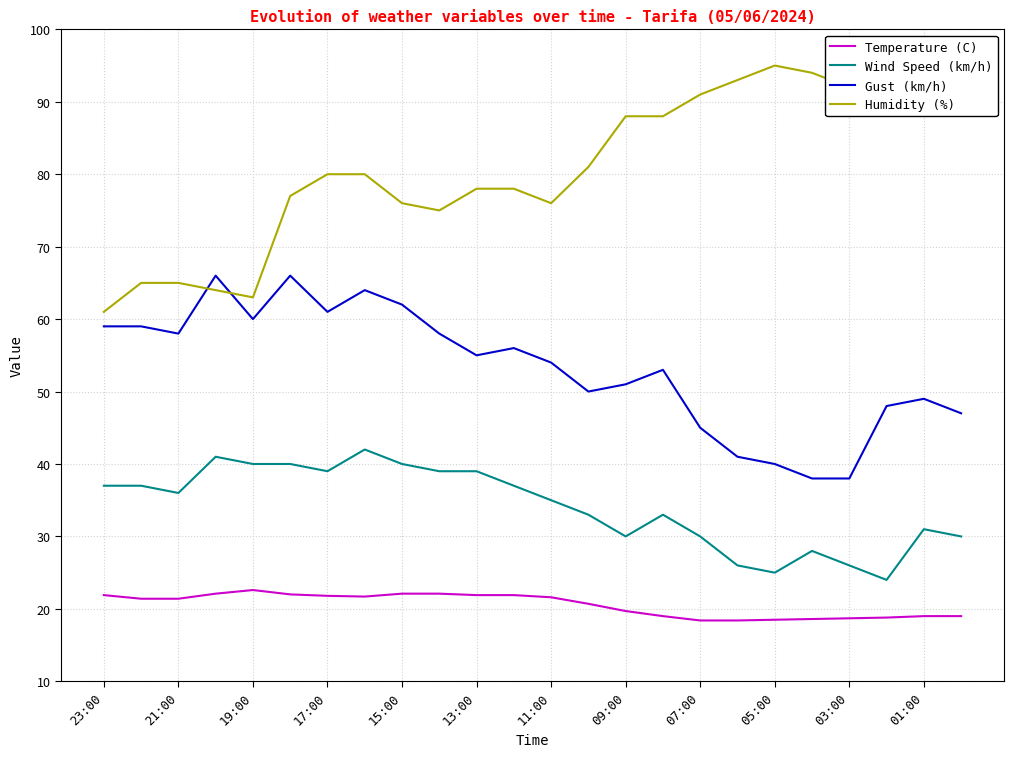

List the series in order of their peak value, highest first.

Humidity (%), Gust (km/h), Wind Speed (km/h), Temperature (C)